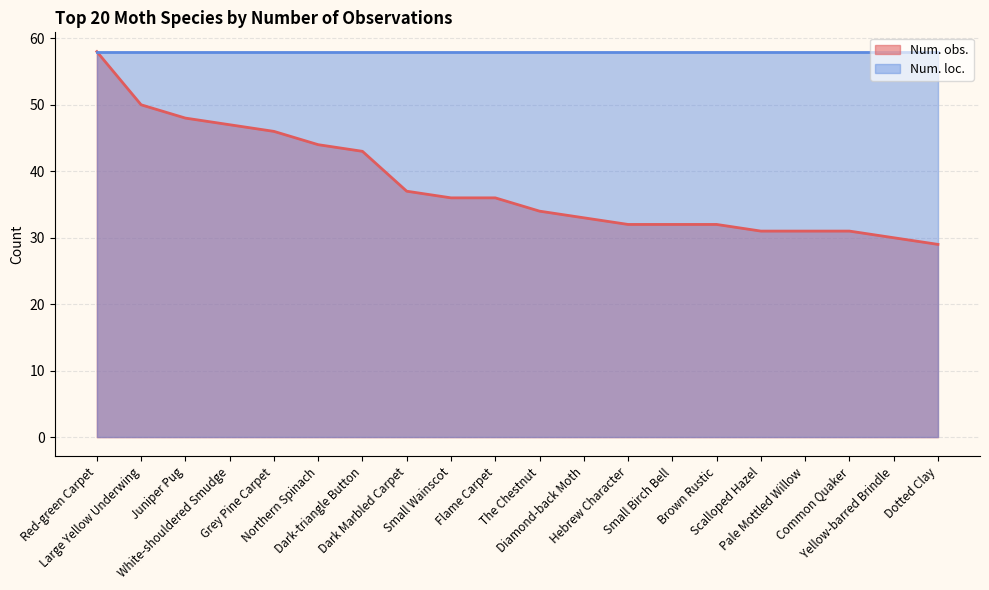

What is the value of the 1st point from the left?

58